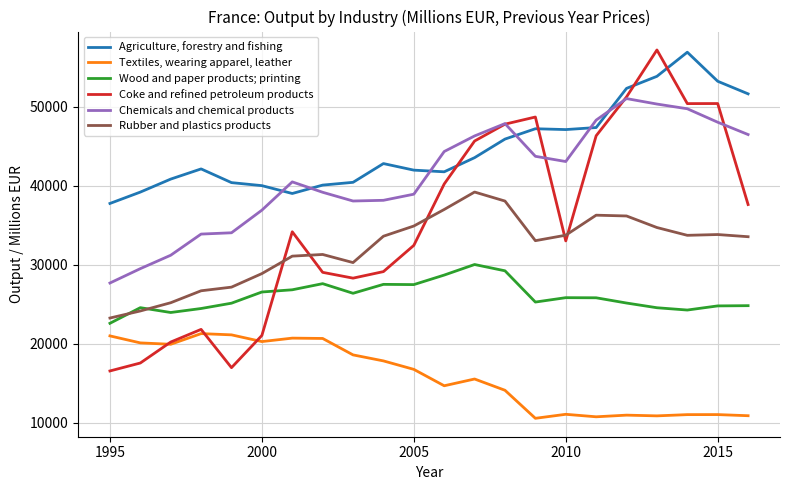

True or false: Rubber and plastics products and Agriculture, forestry and fishing cross at least once.

False